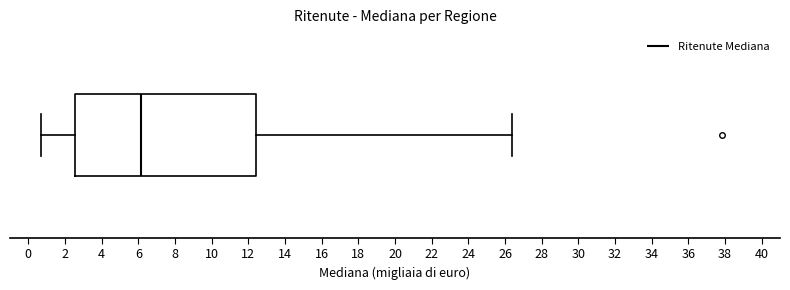

Where does the left whisker of the box end on the x-axis? The values are not printed on the chart, so give them approximately, as read against the axis.

0.6